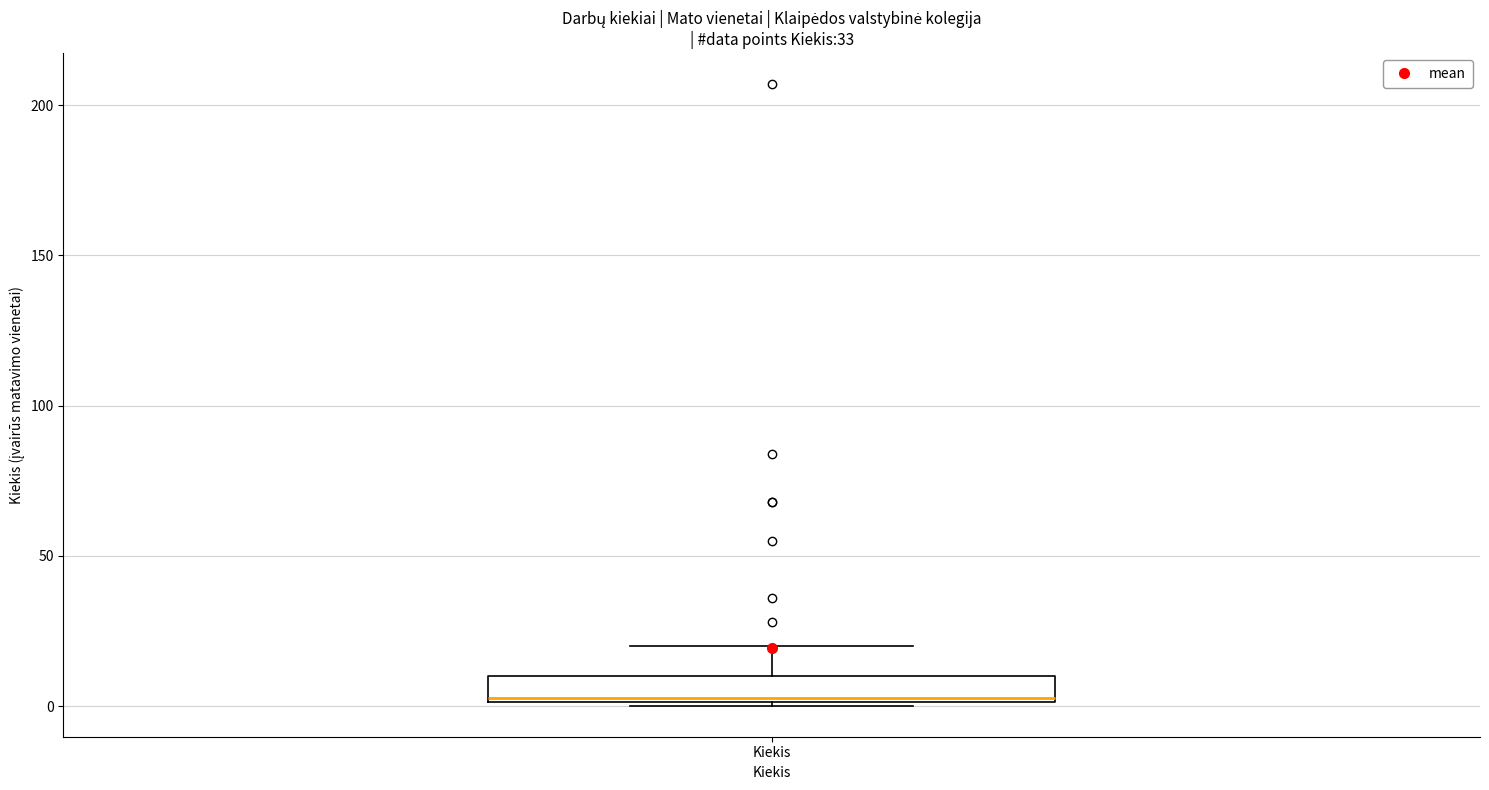

Read this box plot against the y-axis: the position of the median line, the range covered by the box, and the ends of both whiskers. The values are not printed on the chart, so give them approximately, as read against the axis.

median 5, box 0 to 10, whiskers 0 to 20